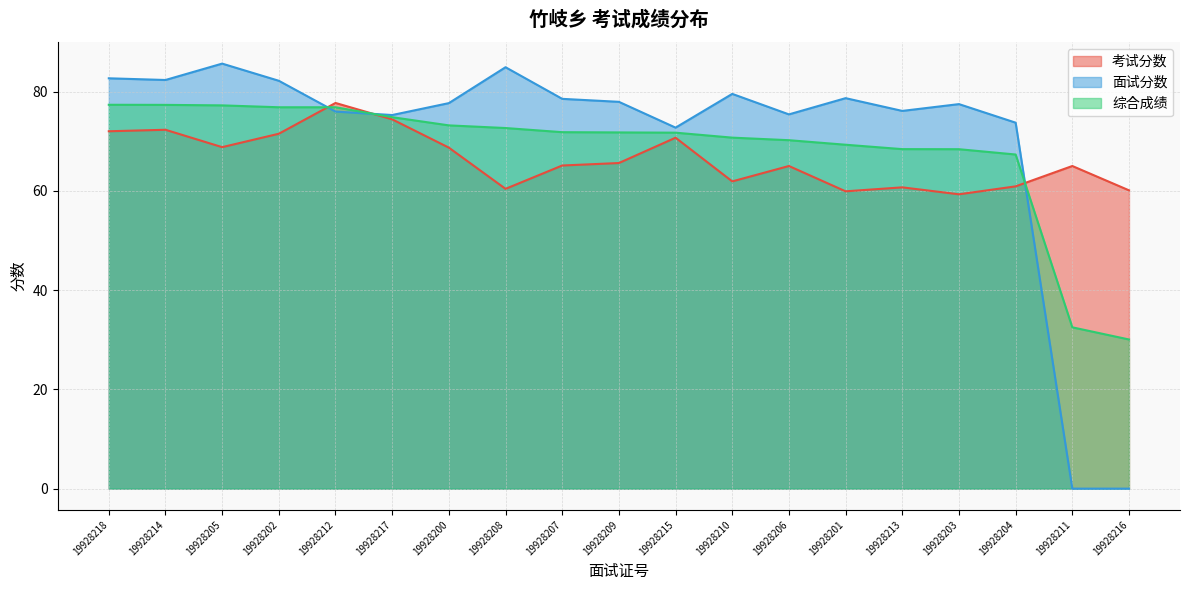

Which series has the largest total across all categories?

面试分数